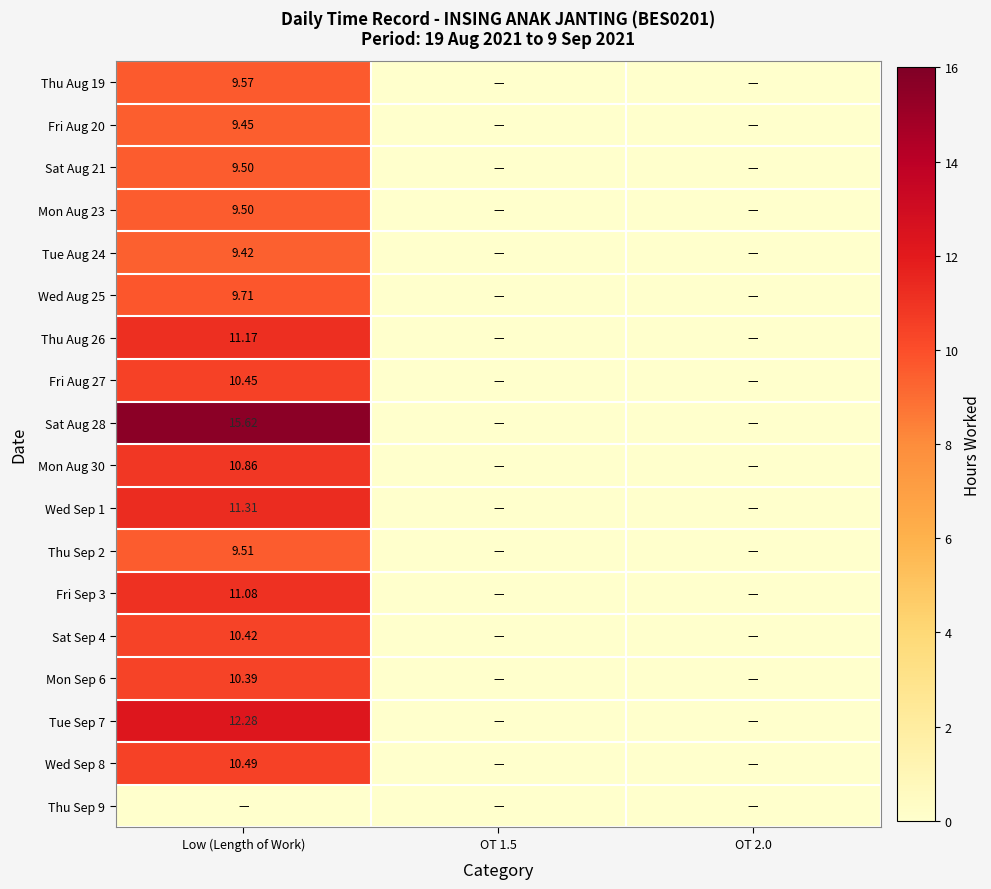

The value of Thu Aug 26 at OT 1.5 is -6.6. True or false?

False